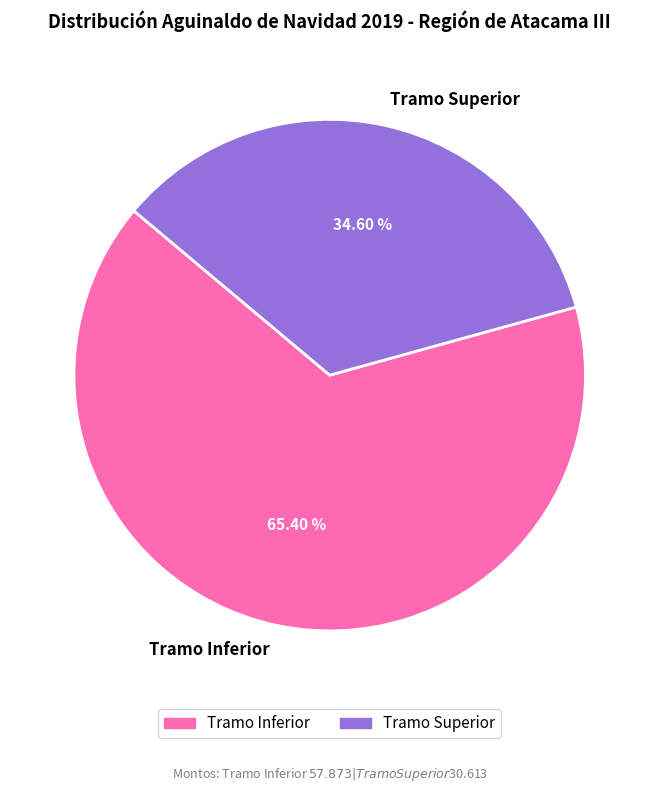

To the nearest percent, what percentage of the pie is Tramo Inferior?

65%